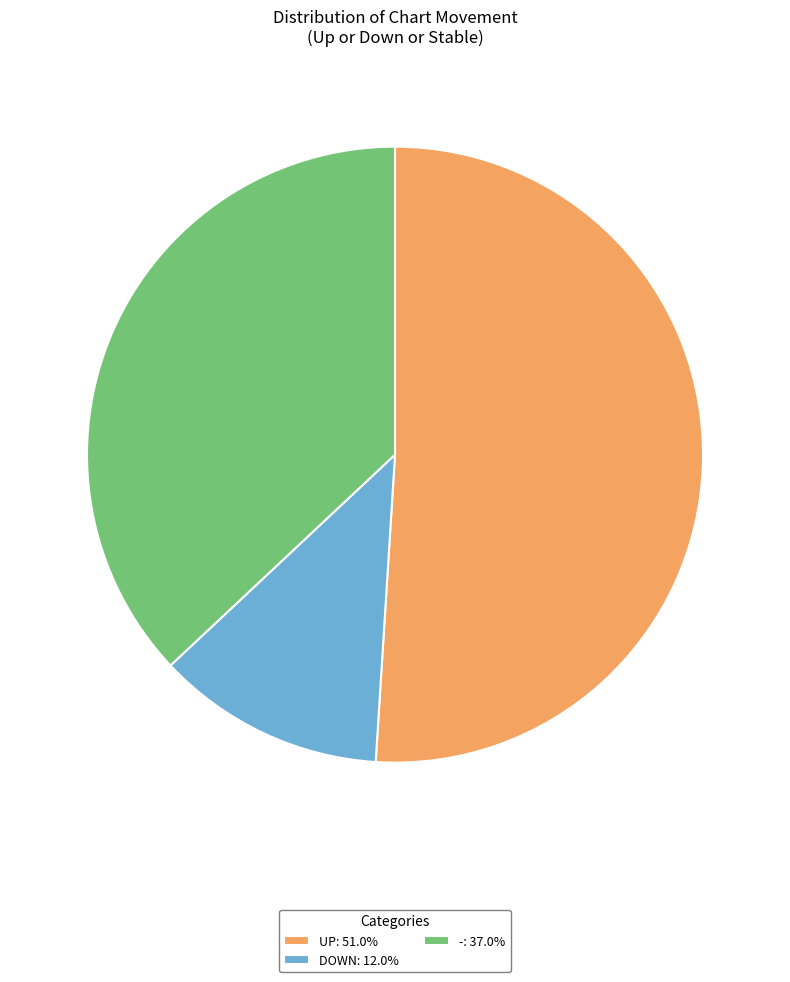

Is -: 37.0% the majority of the pie?

No